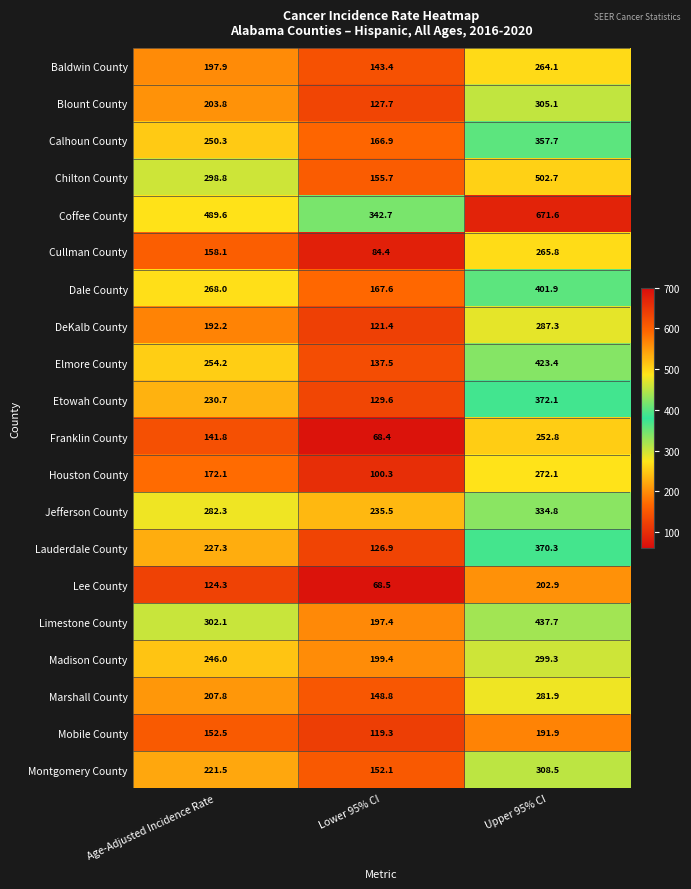

Which series has the largest total across all categories?

Coffee County